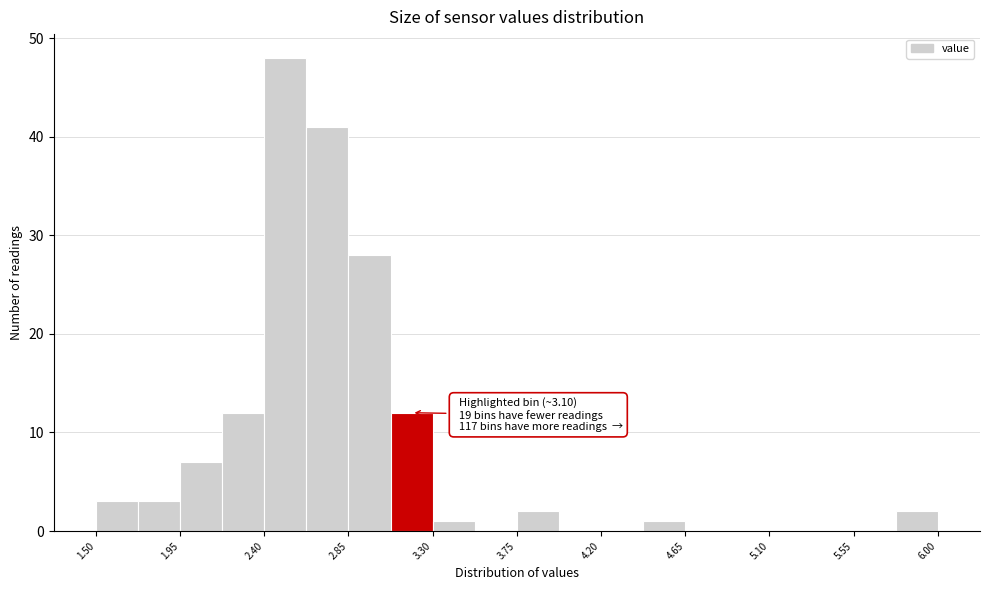

Which range on the x-axis has the tallest bar?

2.400 to 2.625